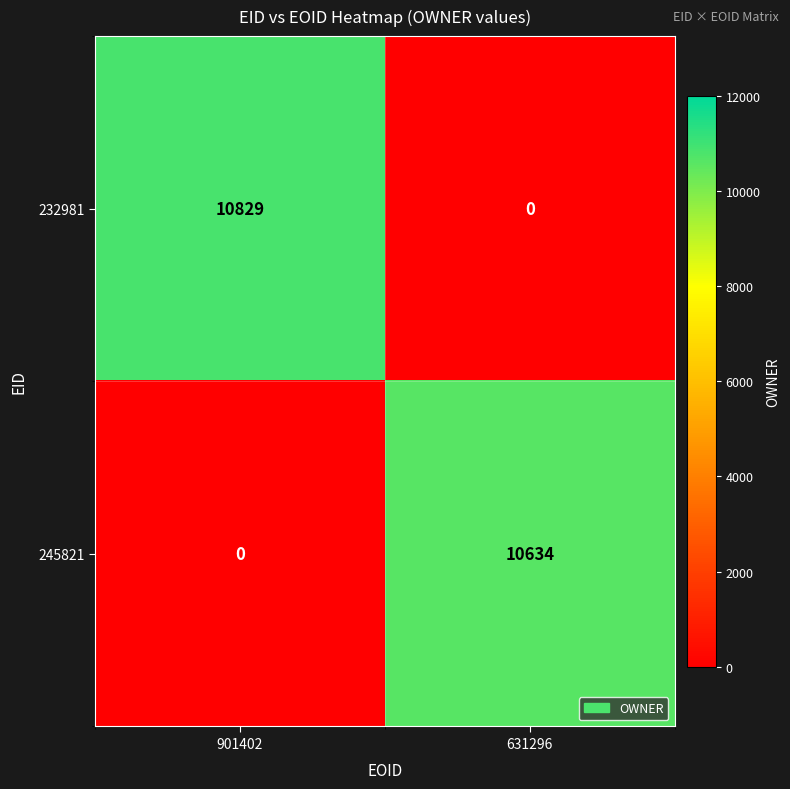

Reading left to right, transcribe all the data shown in this chart.

232981: 10829	0
245821: 0	10634